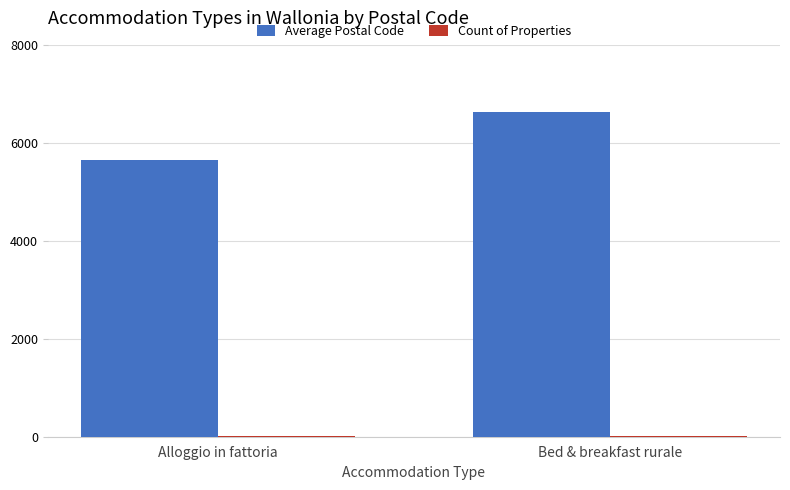

What is the greatest value displayed?

6623